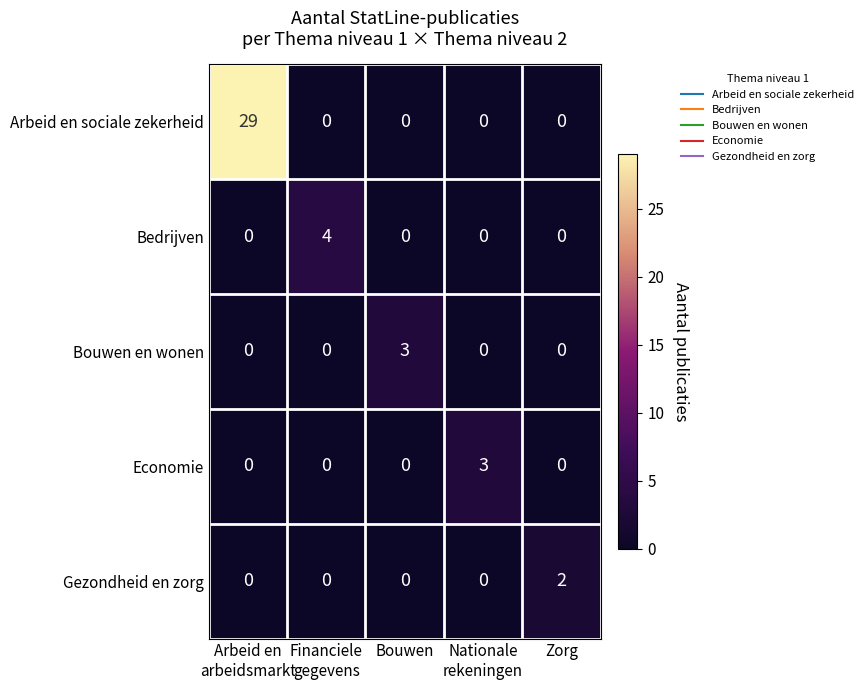

How many Economie values are between 0 and 1?

4